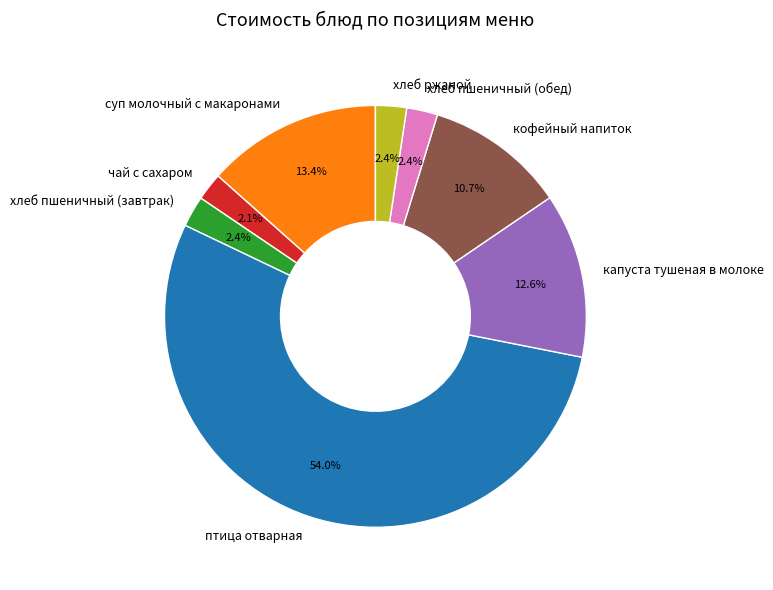

Which slice represents more than half of the pie?

птица отварная